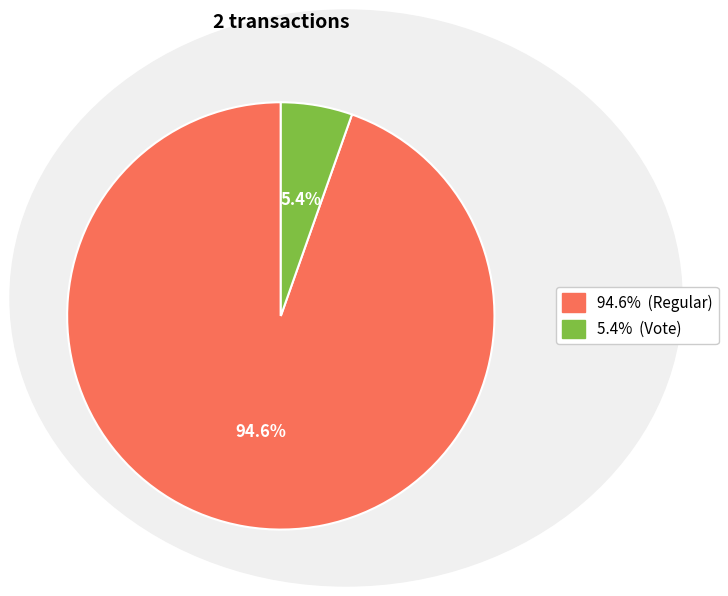

How many slices are in this pie chart?

2